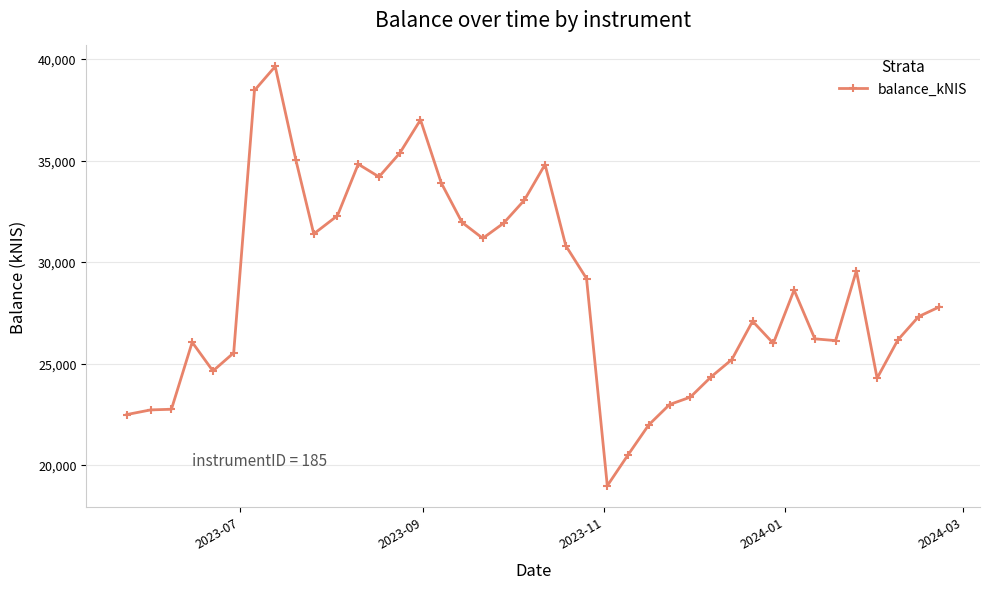

What is the smallest value displayed?

18984.3